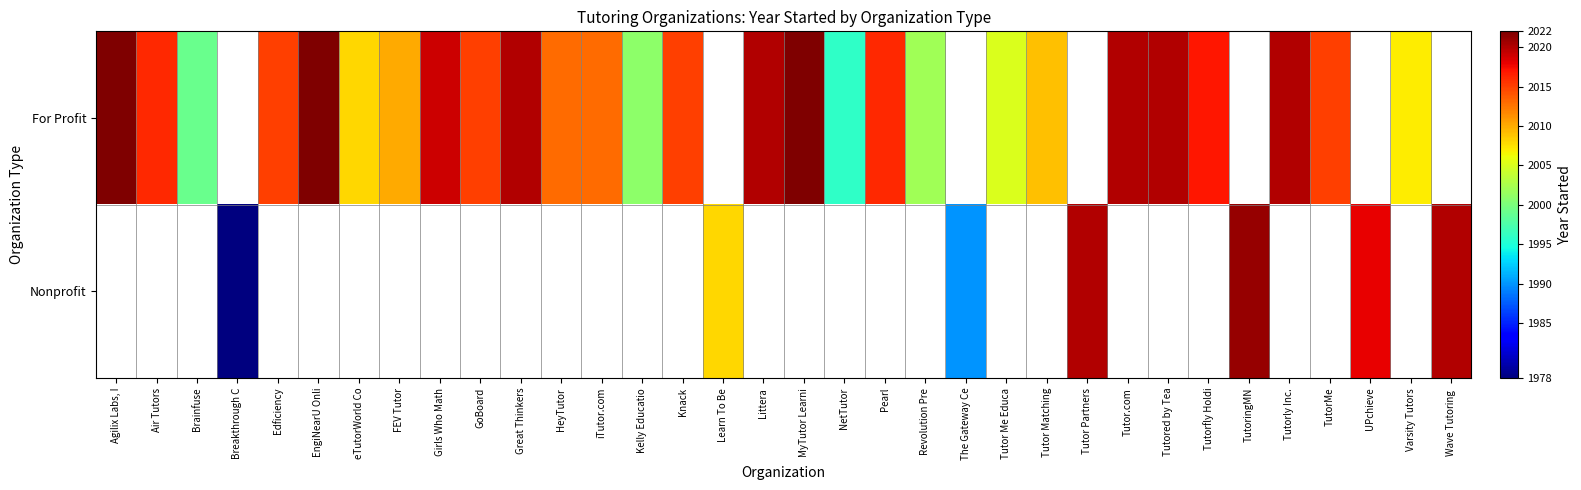

How many series are shown in this chart?

2